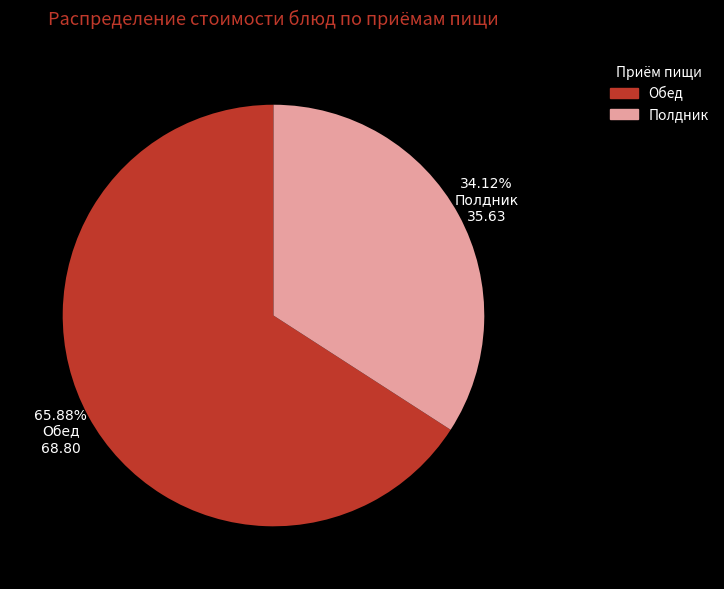

What is the smallest slice in the pie chart?

Полдник